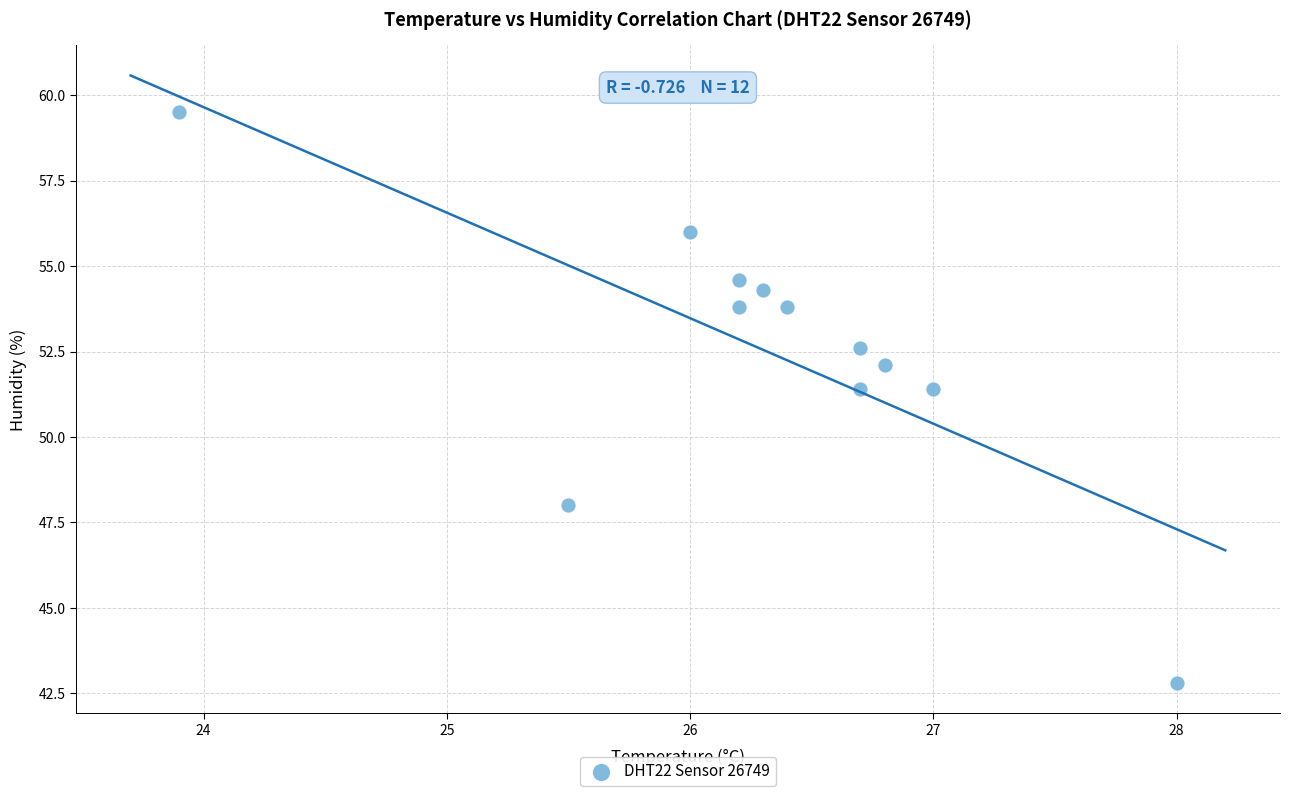

What is the average Y value?

52.5